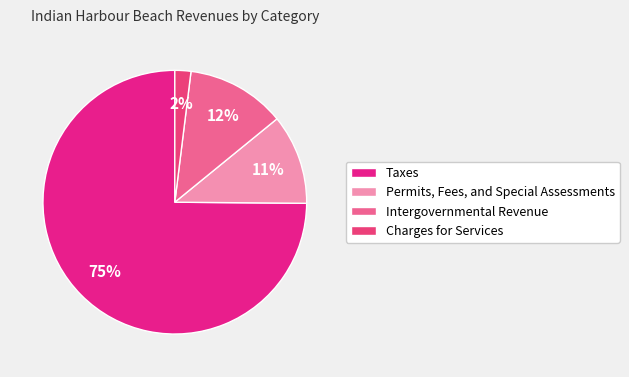

Which slice is the largest?

Taxes